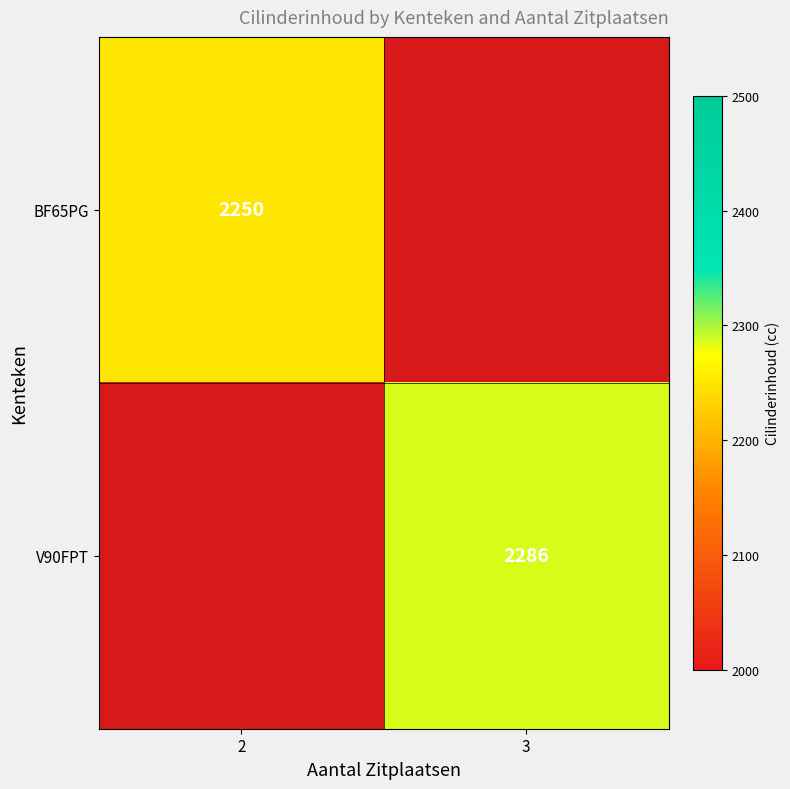

Is the value of V90FPT at 3 greater than the value of BF65PG at 2?

Yes